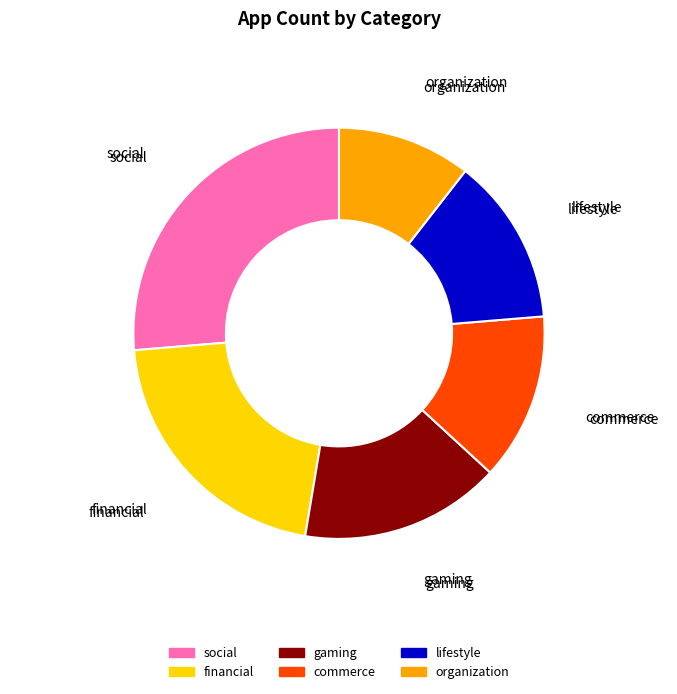

True or false: financial accounts for 16% of the total.

False